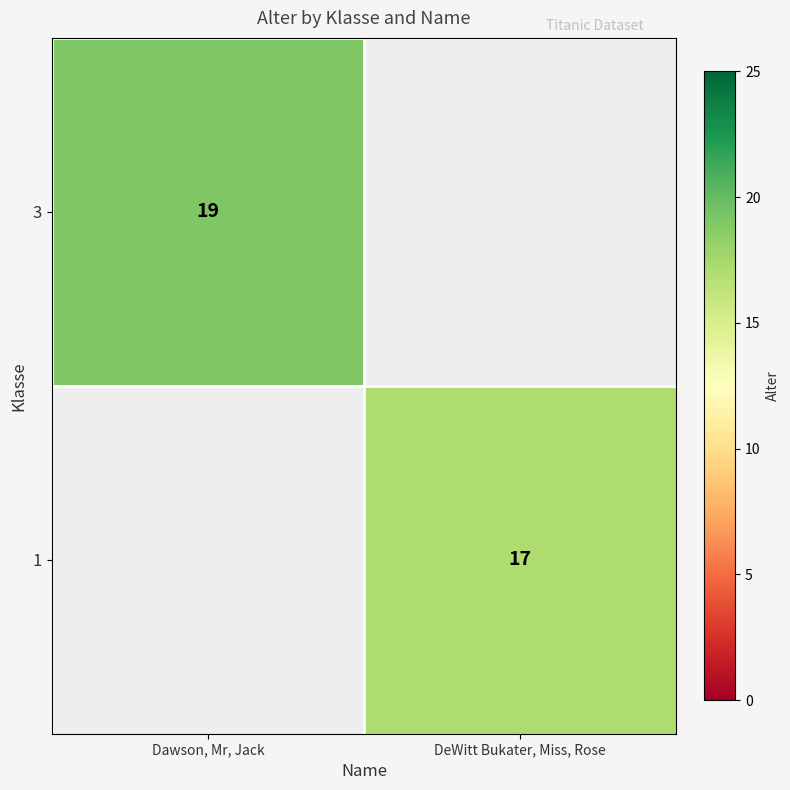

The 1 series shows 11 at DeWitt Bukater, Miss, Rose. True or false?

False